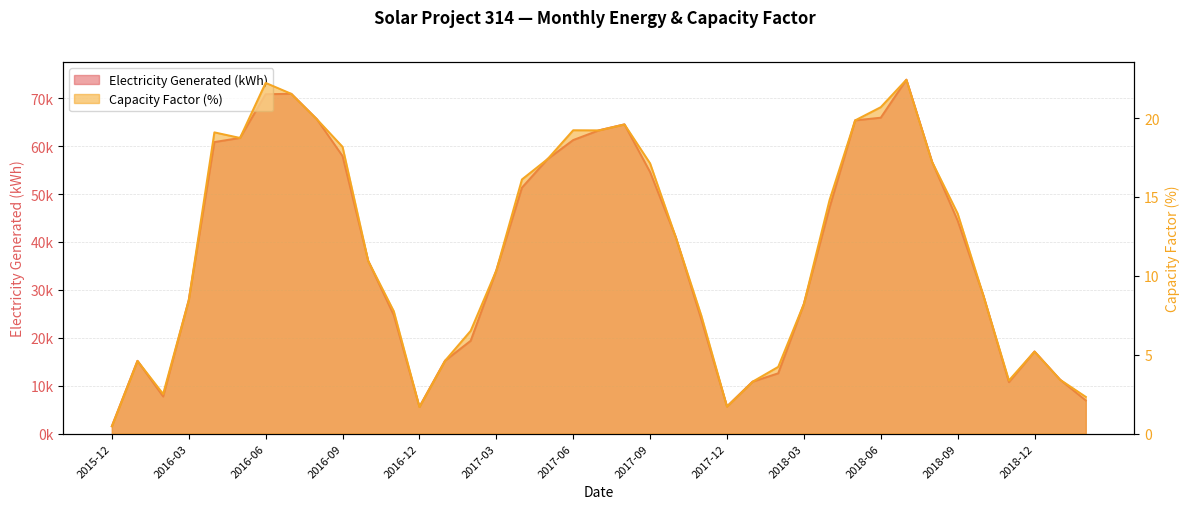

How many values in the Electricity Generated series exceed 36070?

20